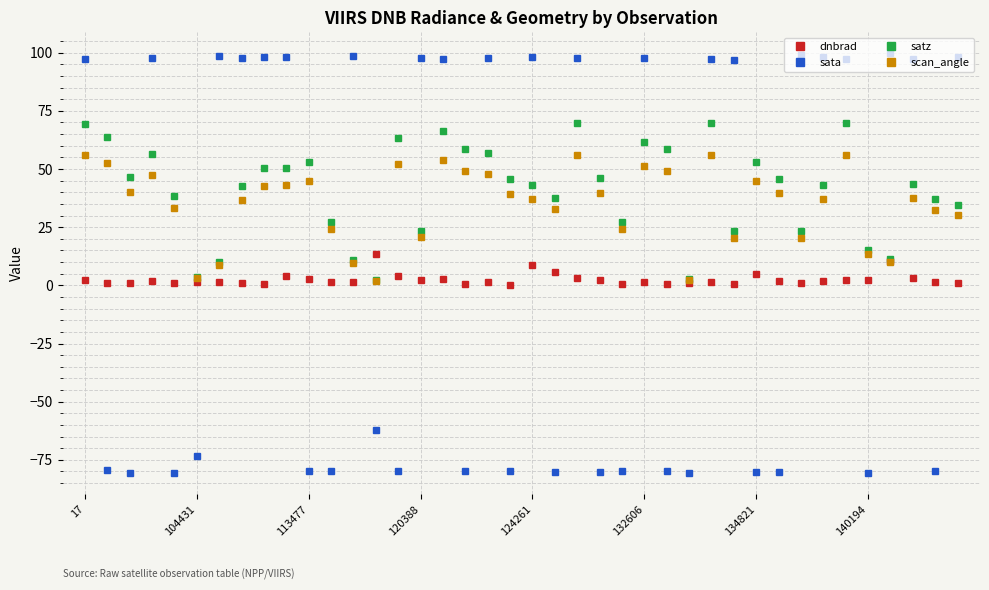

Which series has the largest range (max minus min)?

sata